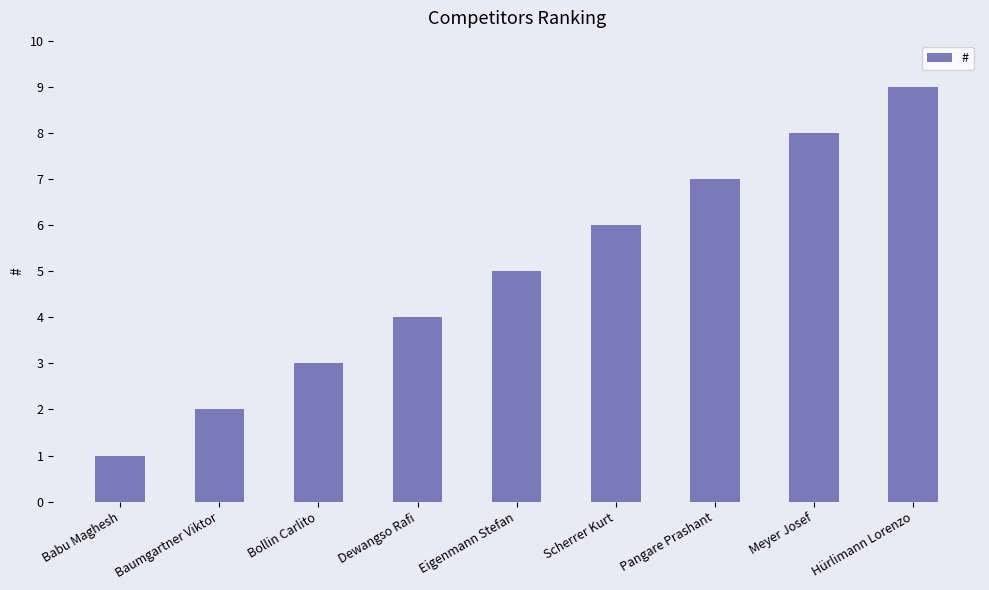

Reading right to left, what are all the values shown in this chart?

9	8	7	6	5	4	3	2	1